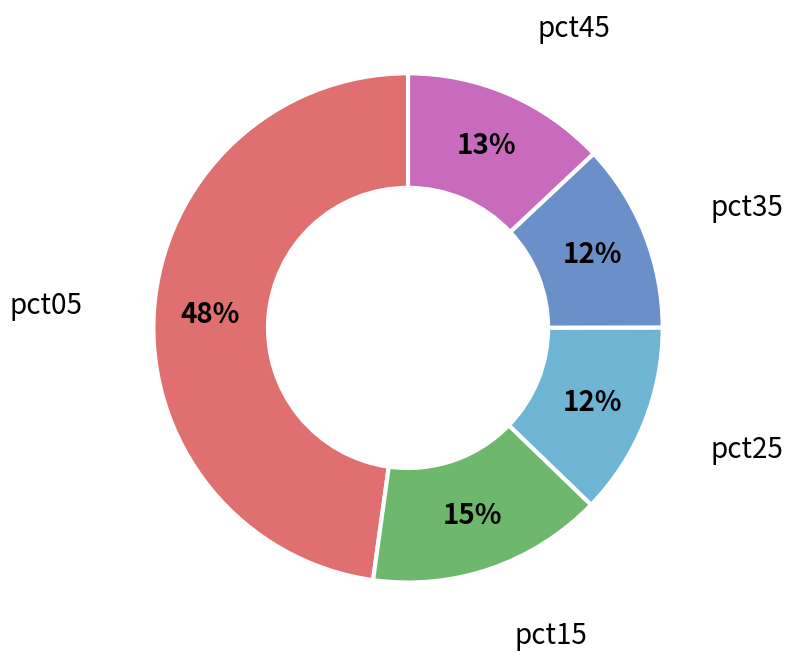

Do pct35 and pct05 together represent more than half of the pie?

Yes